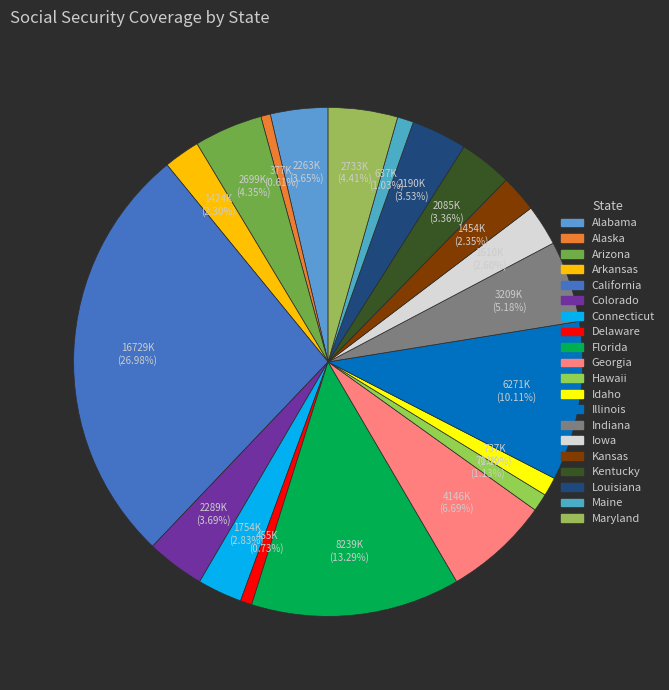

True or false: Georgia accounts for 1% of the total.

False